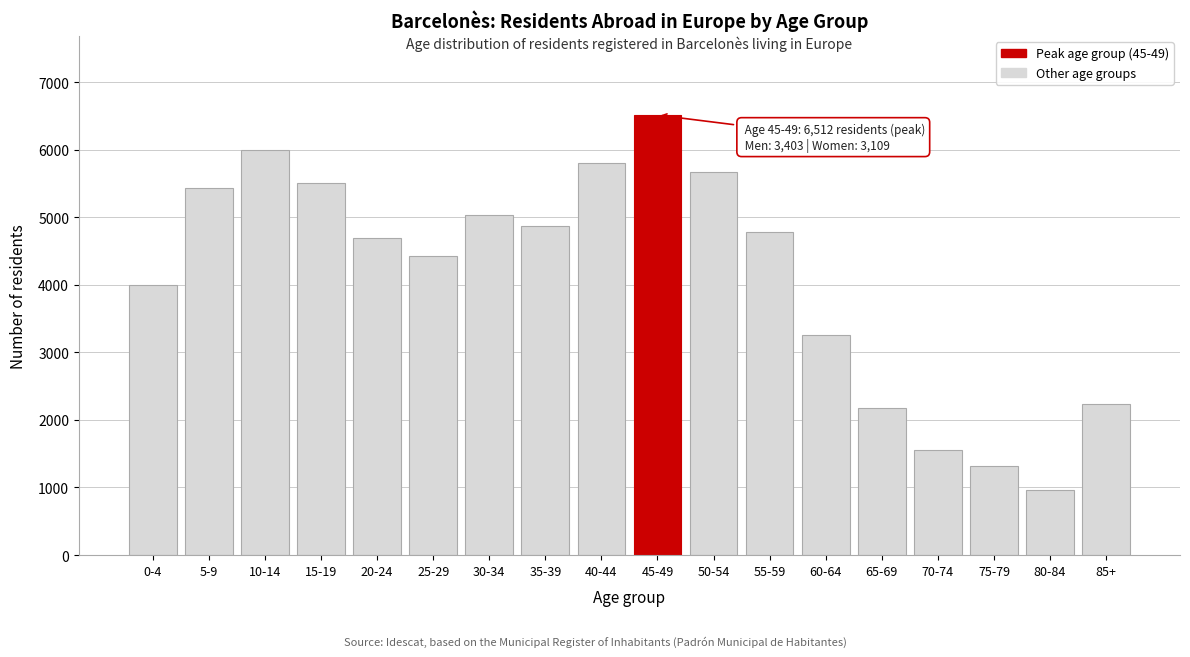

Reading left to right, what are all the values shown in this chart?

0-4=3995	5-9=5430	10-14=5994	15-19=5511	20-24=4687	25-29=4430	30-34=5033	35-39=4870	40-44=5809	45-49=6512	50-54=5664	55-59=4784	60-64=3261	65-69=2182	70-74=1557	75-79=1317	80-84=958	85+=2231